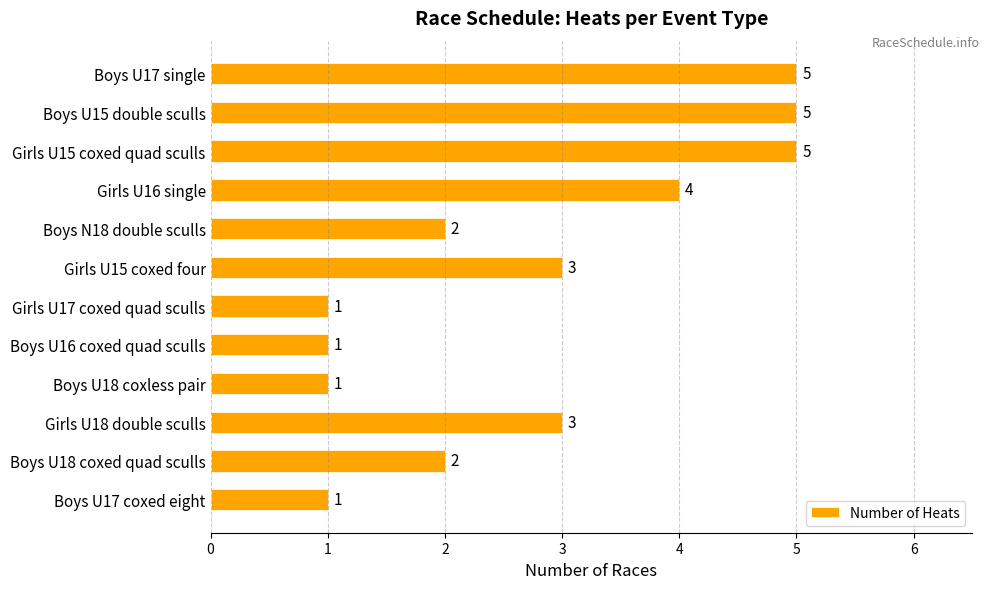

Is it true that the value at Boys U18 coxless pair is 1?

True